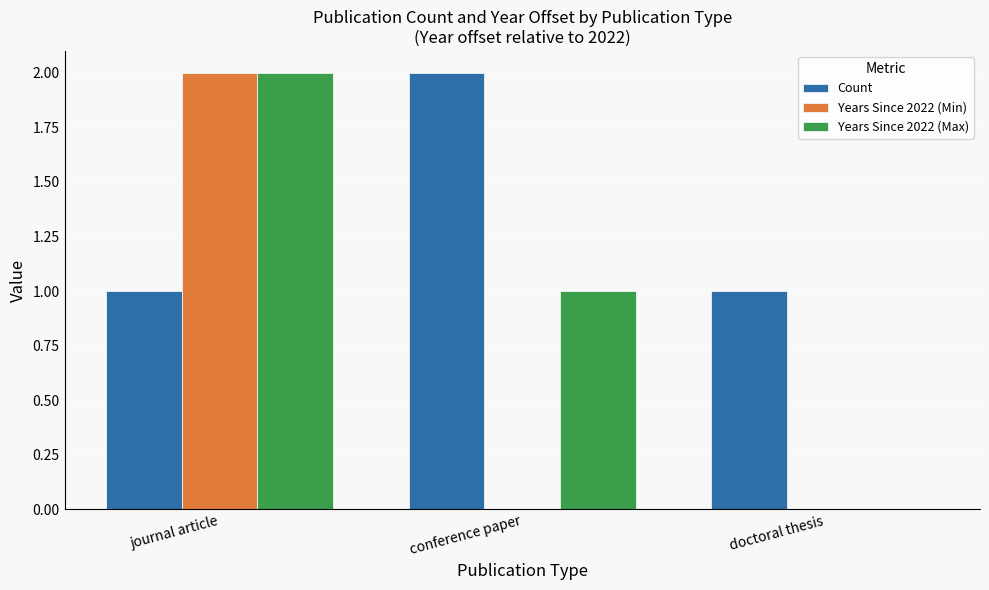

What is the total value across all series at journal article?

5